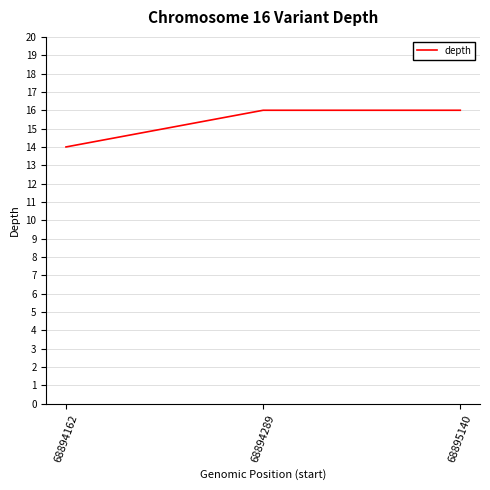

What is the difference between the second highest and minimum values?

2